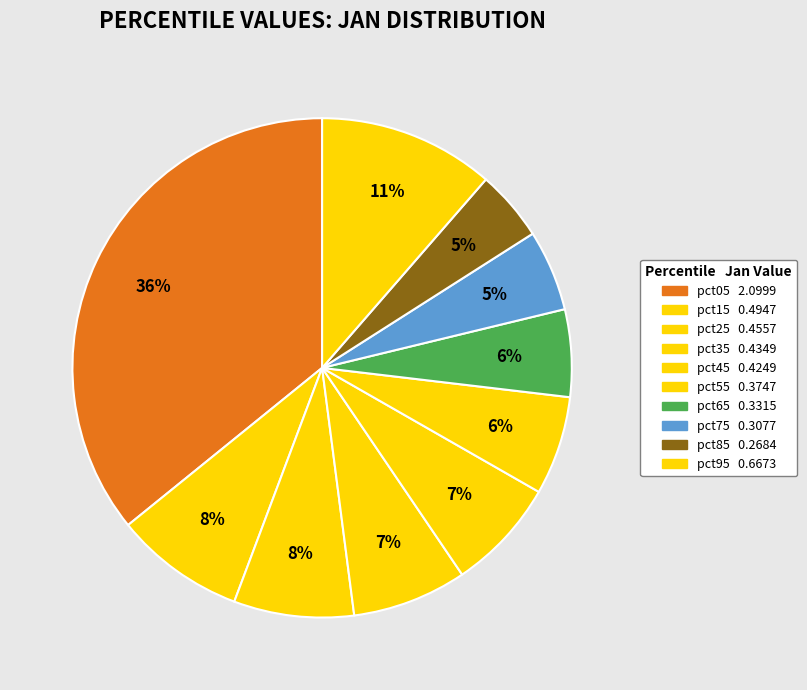

To the nearest percent, what is the combined percentage of pct35 and pct85?

12%